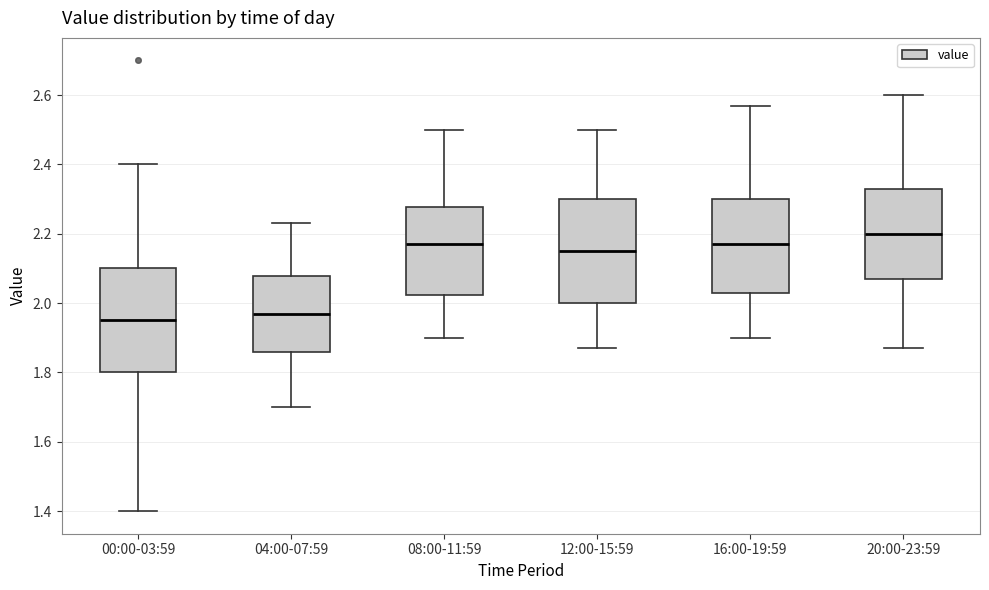

Reading left to right, read every box against the y-axis: the position of its median line, the range the box covers, and the ends of its whiskers. The values are not printed on the chart, so give them approximately, as read against the axis.

00:00-03:59: median 1.96, box 1.80 to 2.10, whiskers 1.40 to 2.40
04:00-07:59: median 1.98, box 1.86 to 2.08, whiskers 1.70 to 2.24
08:00-11:59: median 2.18, box 2.02 to 2.28, whiskers 1.90 to 2.50
12:00-15:59: median 2.16, box 2.00 to 2.30, whiskers 1.88 to 2.50
16:00-19:59: median 2.18, box 2.04 to 2.30, whiskers 1.90 to 2.58
20:00-23:59: median 2.20, box 2.08 to 2.34, whiskers 1.88 to 2.60